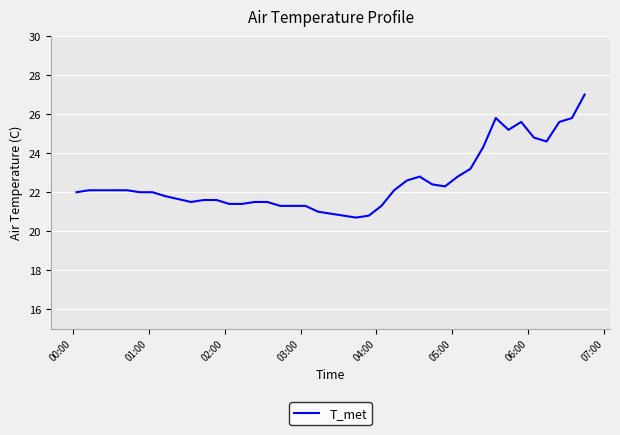

What is the smallest value displayed?

20.7